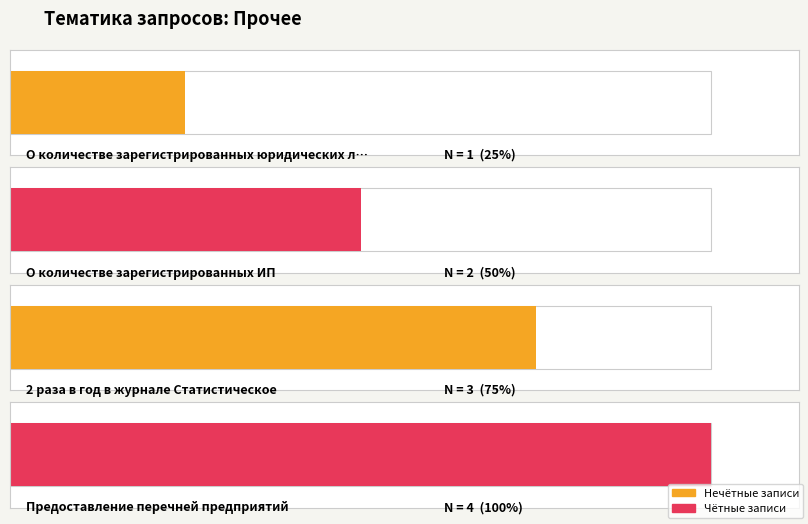

What is the change in value from О количестве зарегистрированных юридических лиц to 2 раза в год в журнале Статистическое?

+2